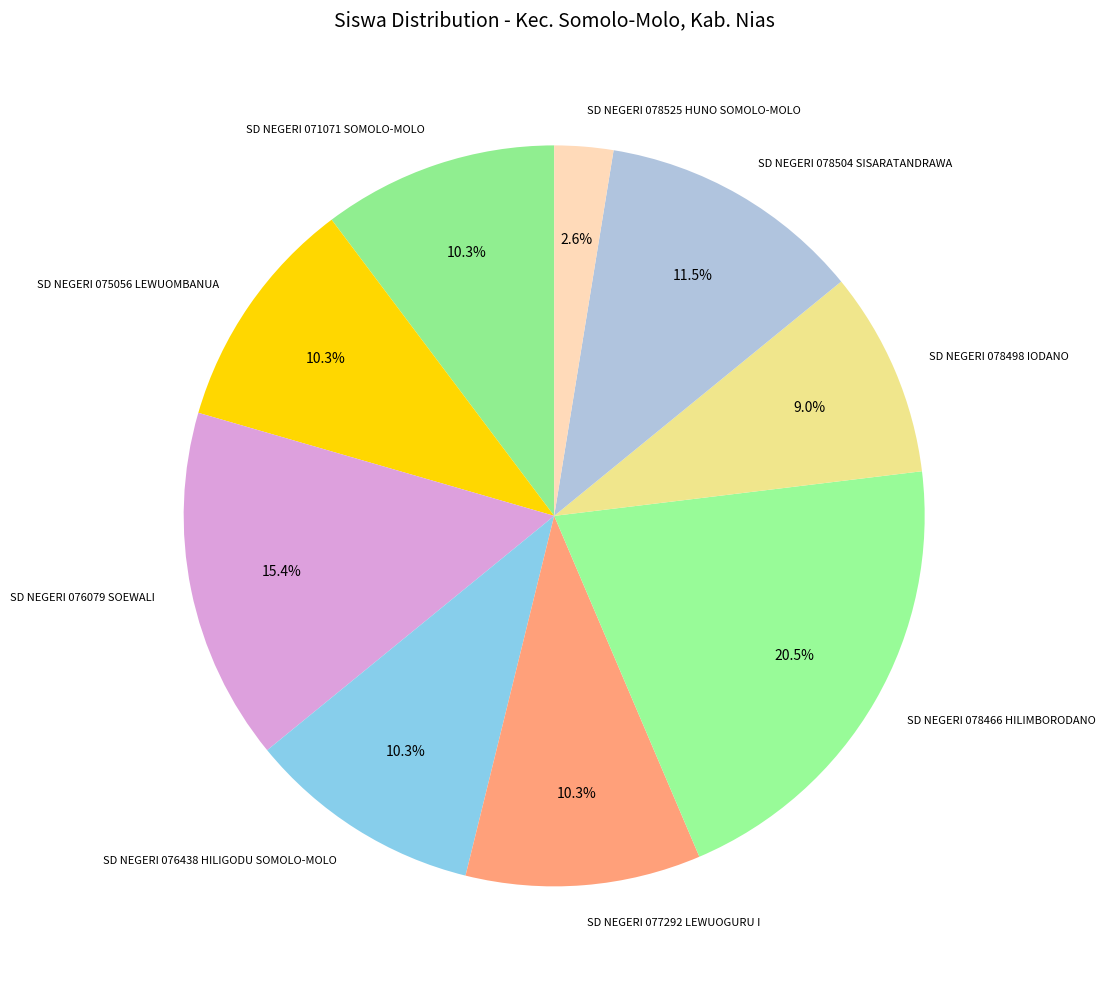

Which has a higher value, SD NEGERI 071071 SOMOLO-MOLO or SD NEGERI 078504 SISARATANDRAWA?

SD NEGERI 078504 SISARATANDRAWA